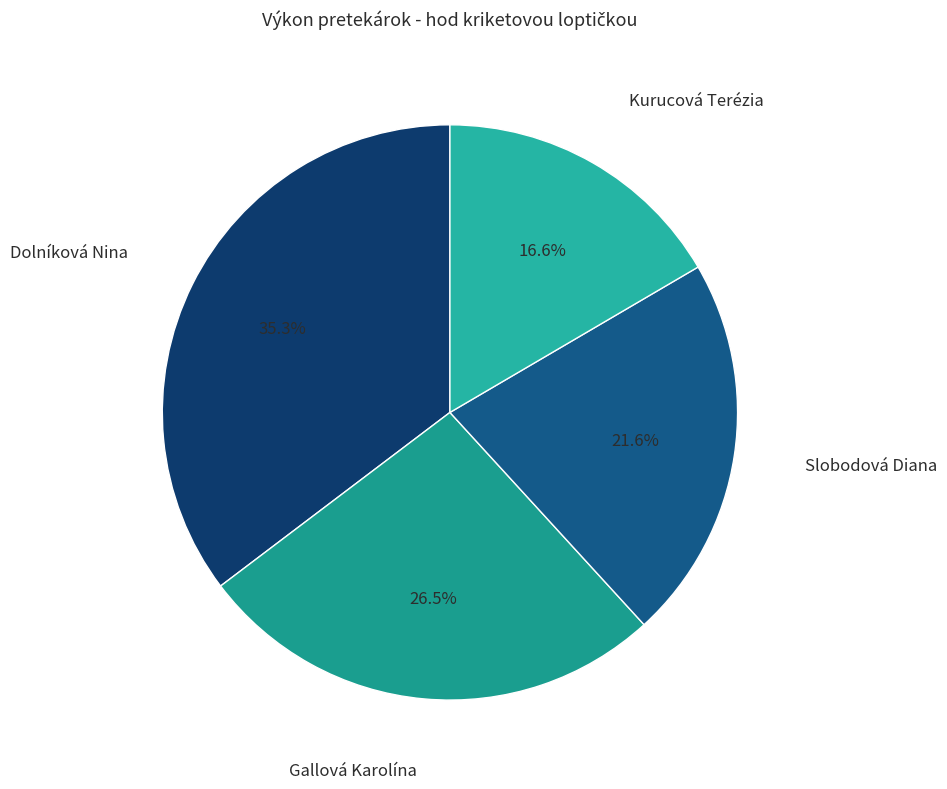

Between Dolníková Nina and Slobodová Diana, which is larger?

Dolníková Nina